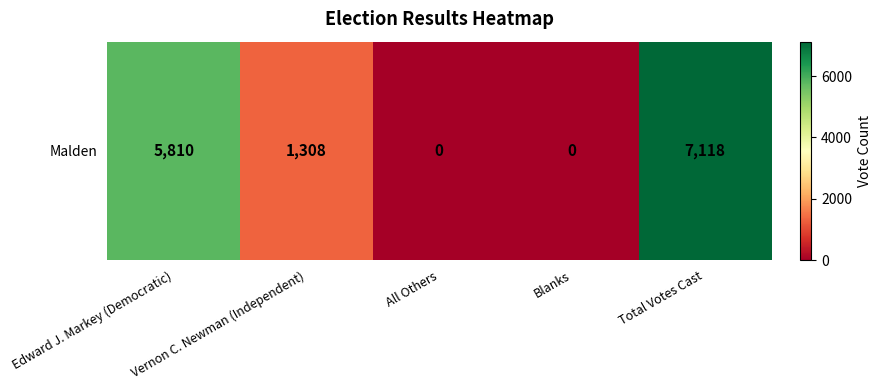

How many positive values are there?

3